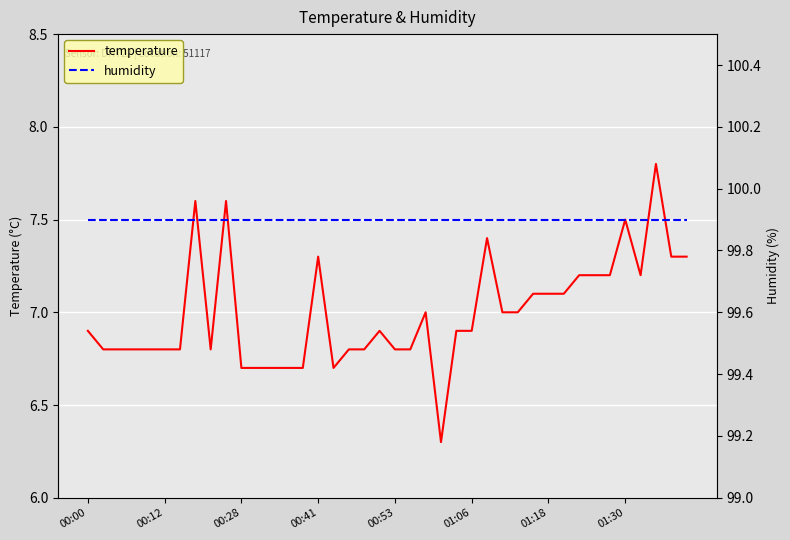

Is it true that temperature equals 10.6 at 01:30?

False